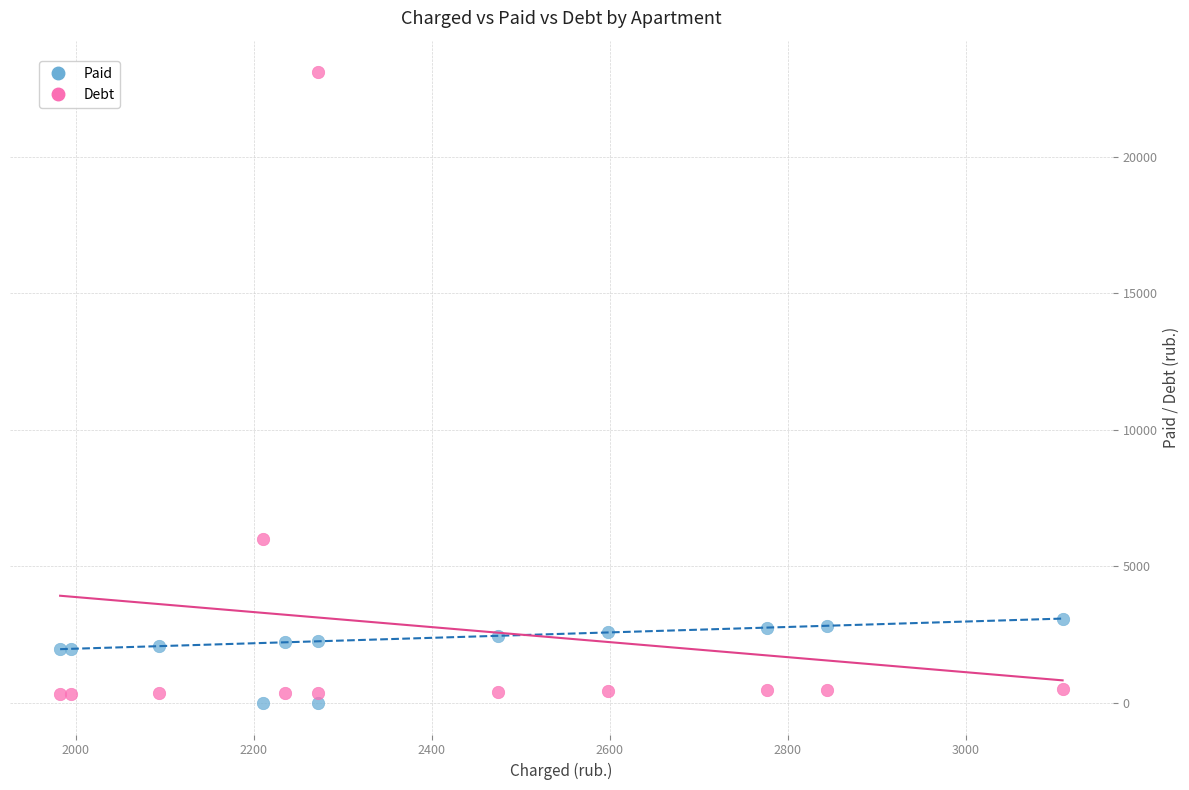

In the Debt series, what Y value is closest to 11710?

6002.6